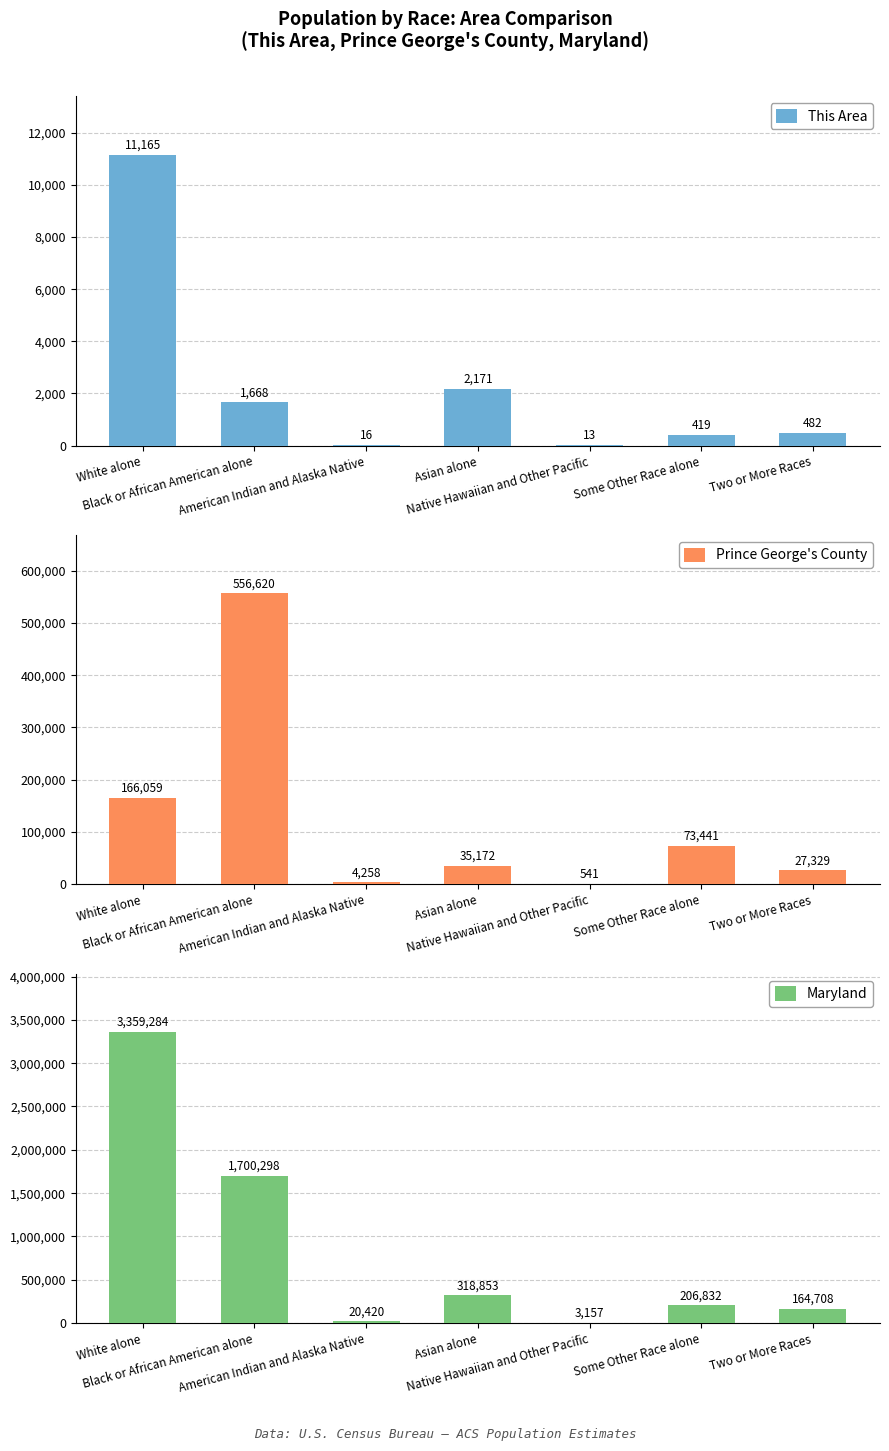

What is the label of the 7th bar from the right?

White alone